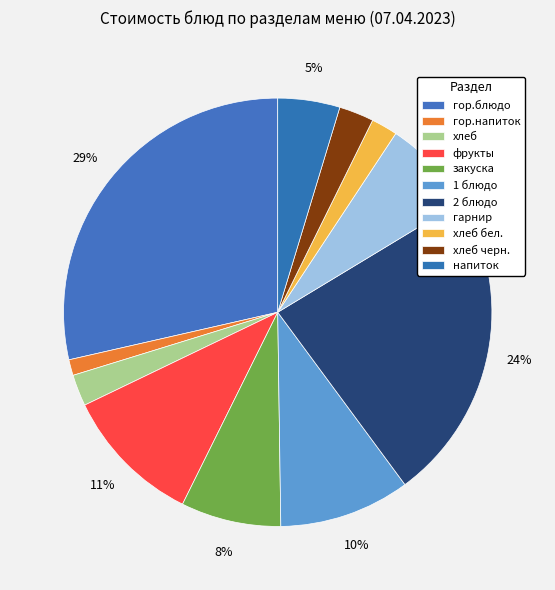

Approximately how many times larger is the value at напиток compared to хлеб черн.?

1.8